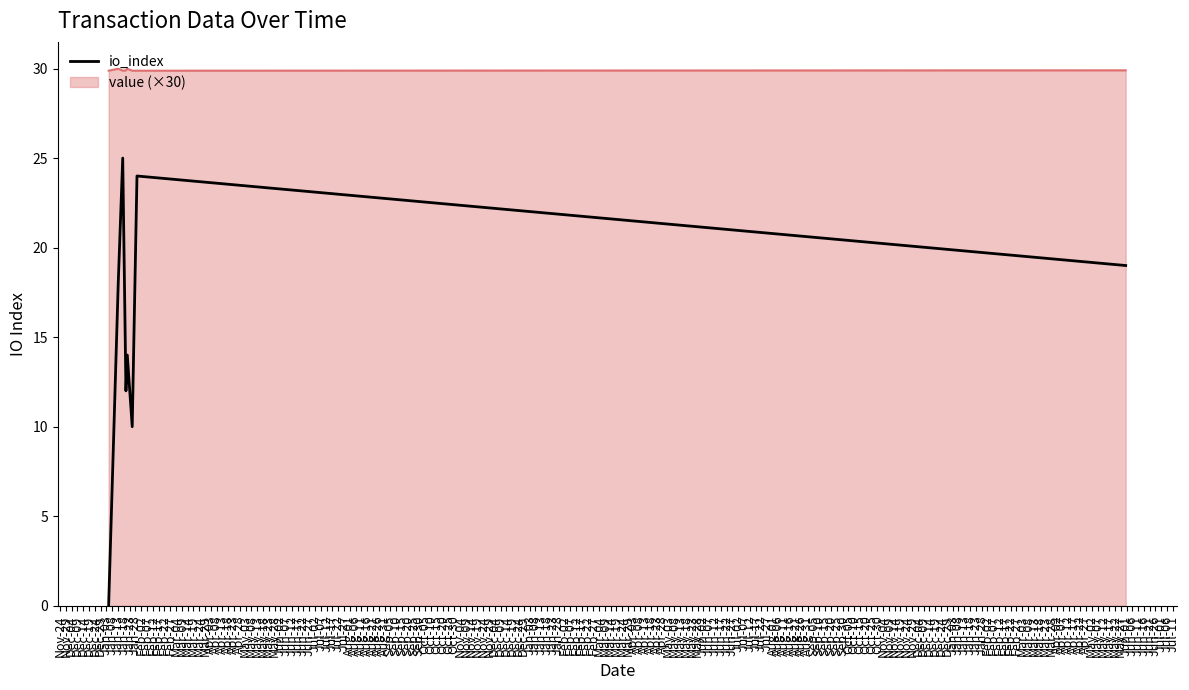

Which series has the largest range (max minus min)?

io_index